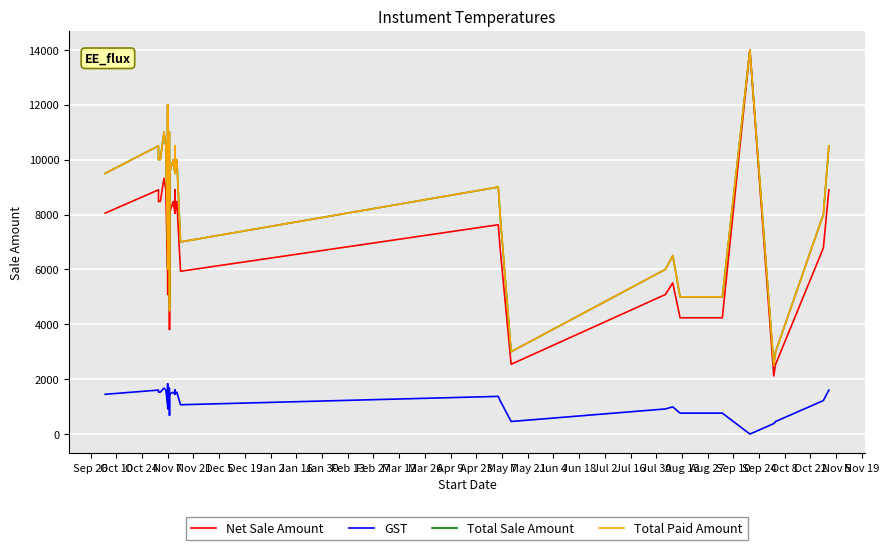

What is the sum of all Total Paid Amount values?

347999.0